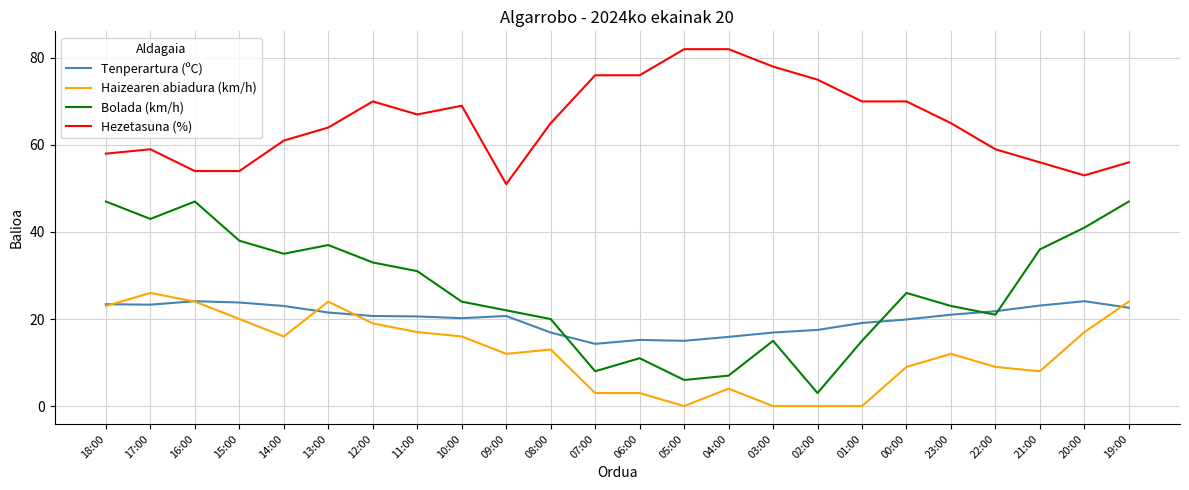

At 10:00, list the series in order from smallest to largest.

Haizearen abiadura (km/h), Tenperartura (ºC), Bolada (km/h), Hezetasuna (%)